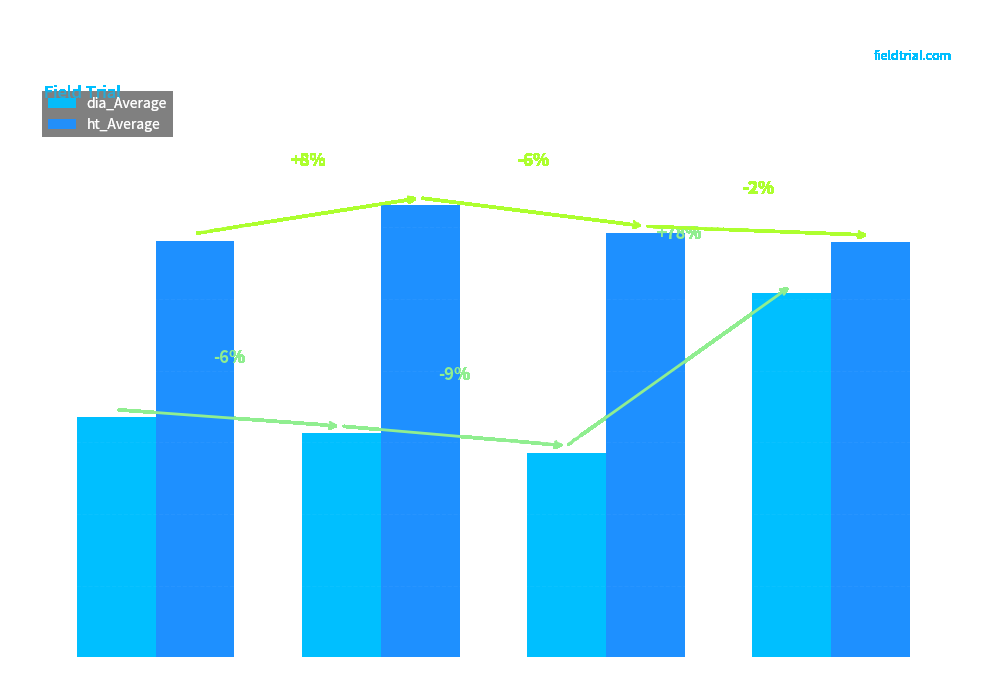

Which series has the largest range (max minus min)?

dia_Average